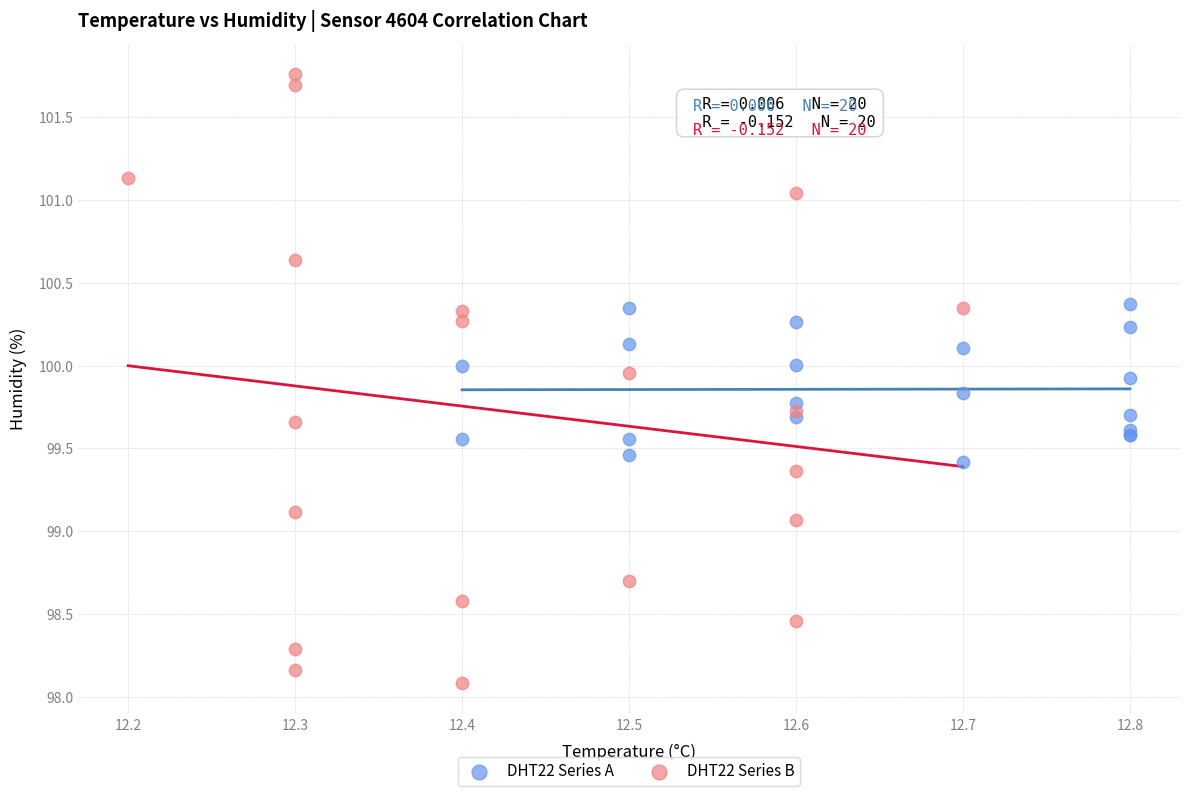

Which series has the widest spread of Y values?

DHT22 Series B